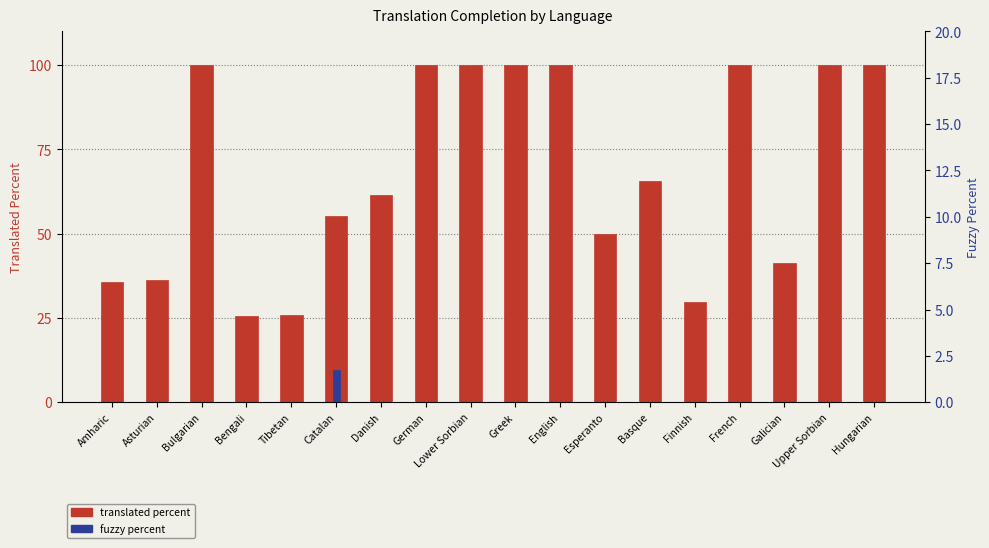

Which series has the largest total across all categories?

translated percent